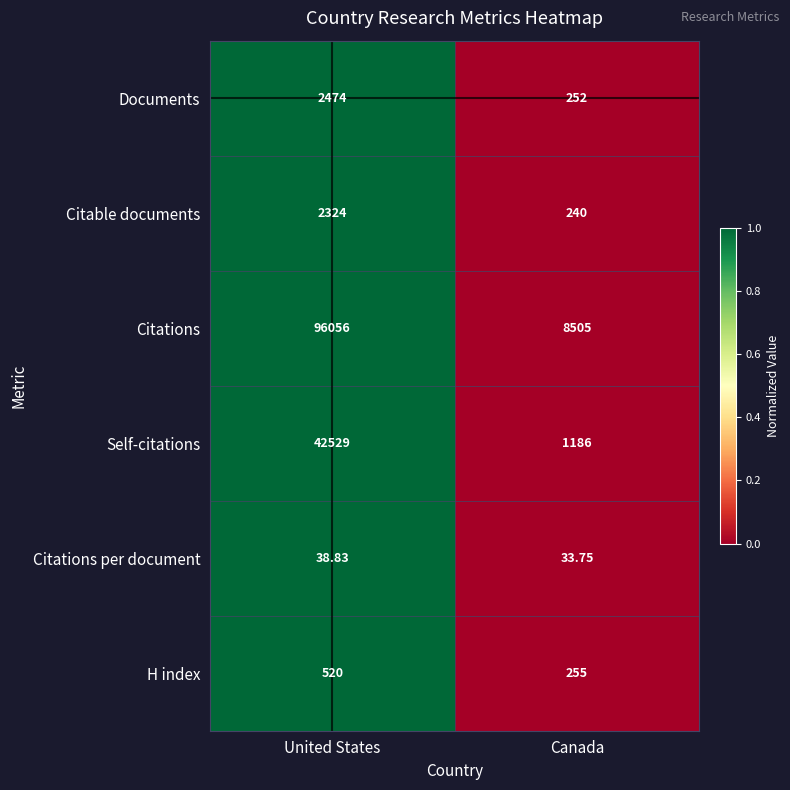

Which series changed the most between United States and Canada?

Citations